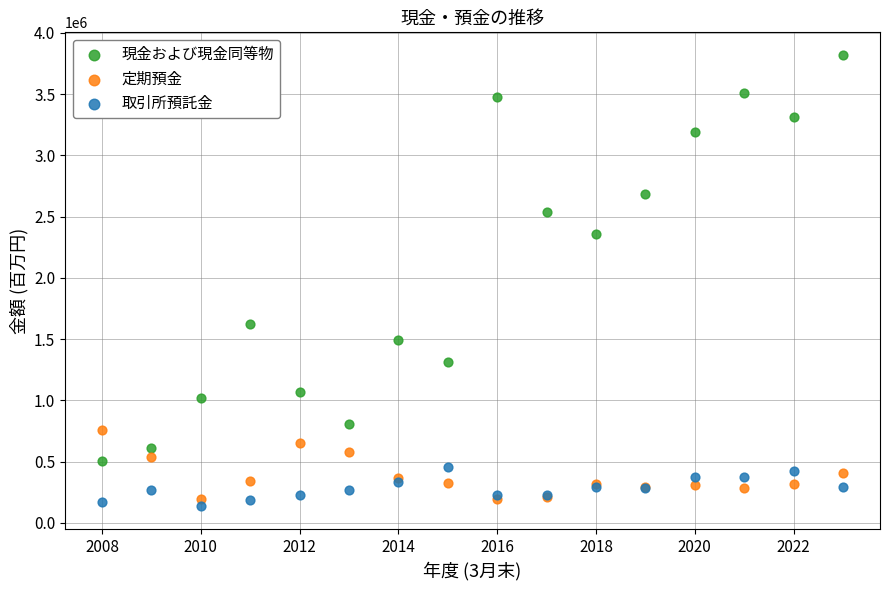

In the 現金および現金同等物 series, what Y value is closest to 2163960?

2354639